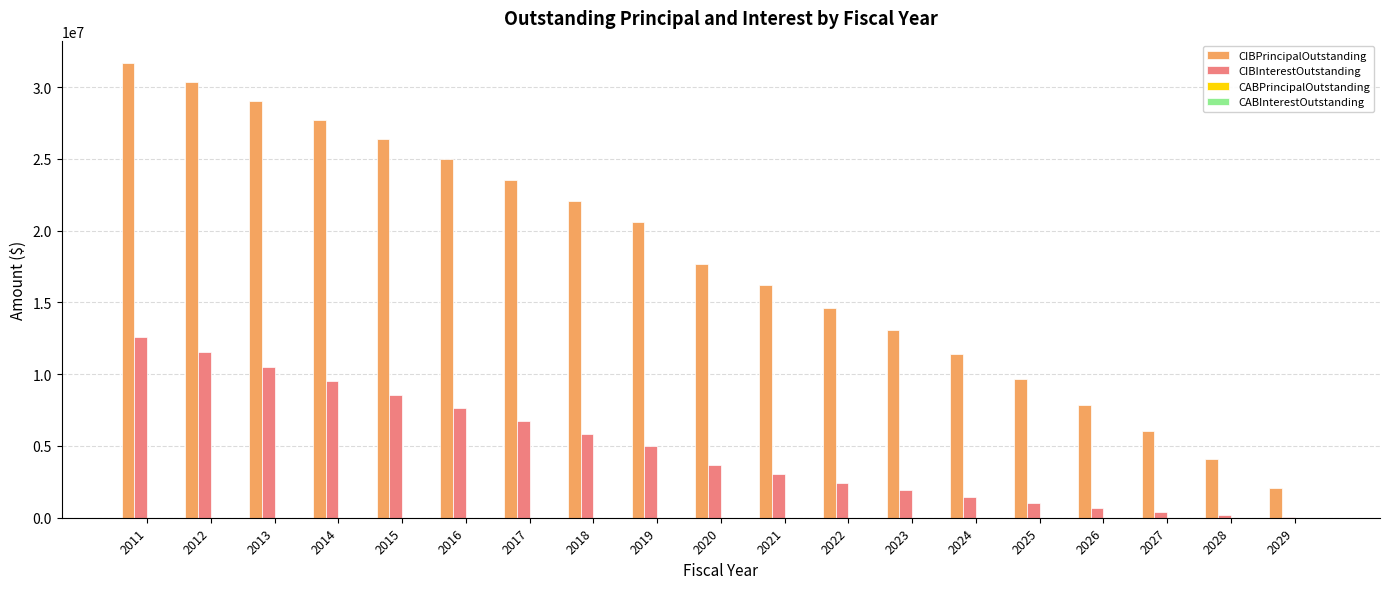

Which series has the largest range (max minus min)?

CIBPrincipalOutstanding